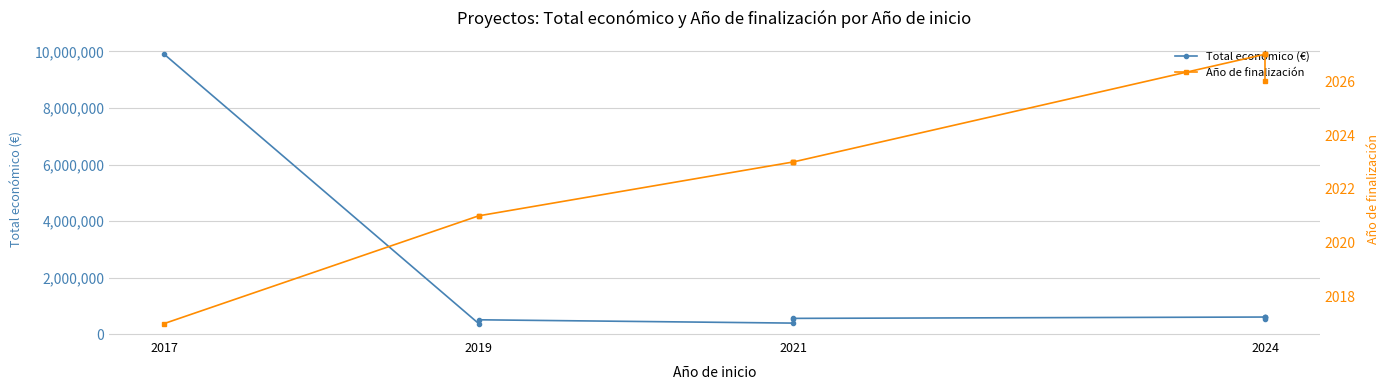

Which series changed the most between 2021 and 2019?

Total económico (€)